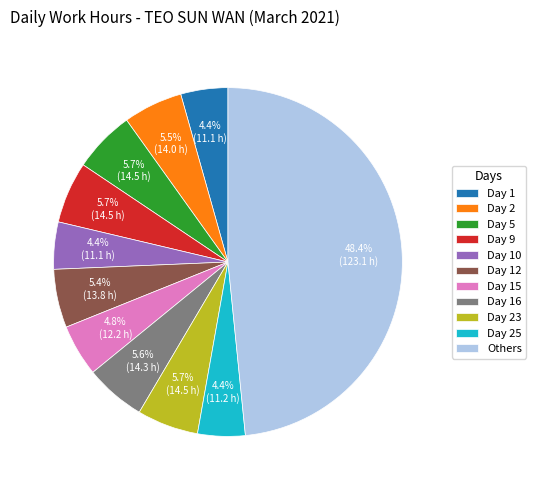

Is Day 2 the majority of the pie?

No